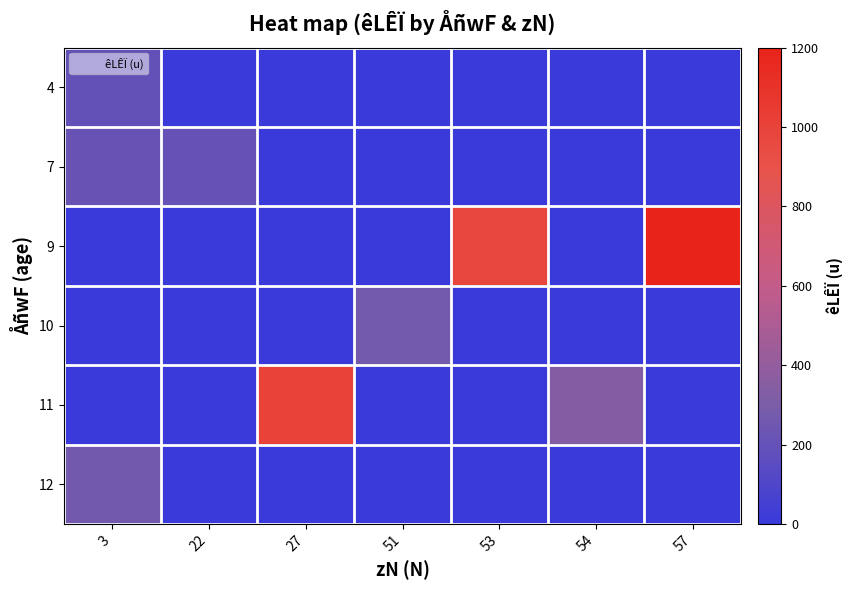

At how many categories does at least one series exceed 340?

3